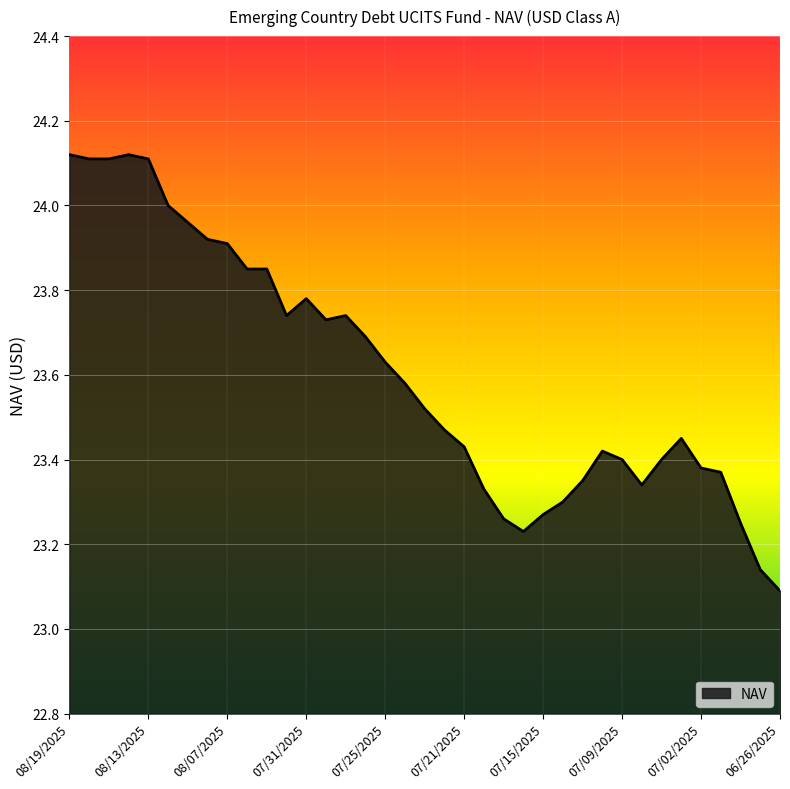

What is the difference between the maximum and minimum values?

1.0